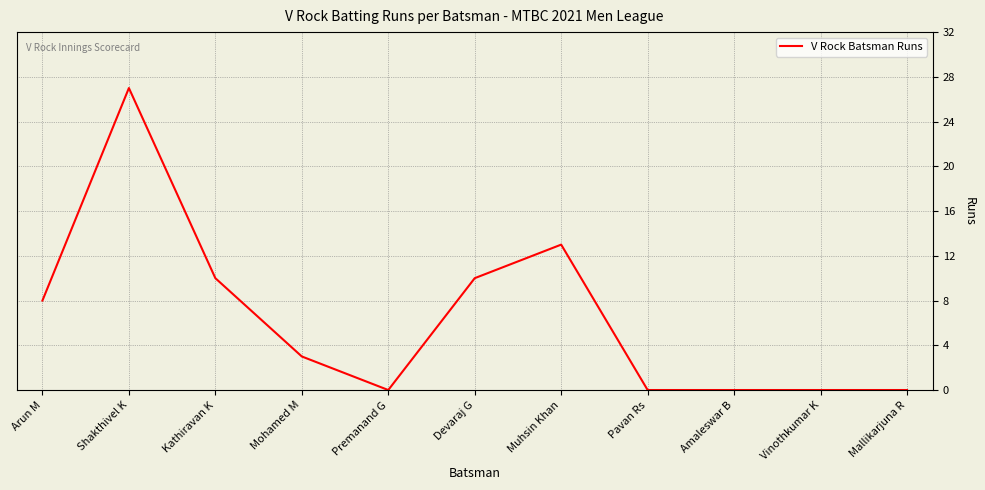

True or false: the data shows 8 at Mallikarjuna R.

False